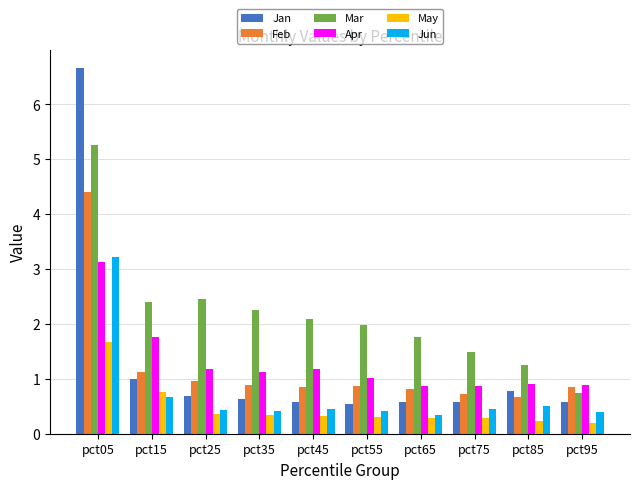

What is the spread (max minus min) of values at pct65?

1.5